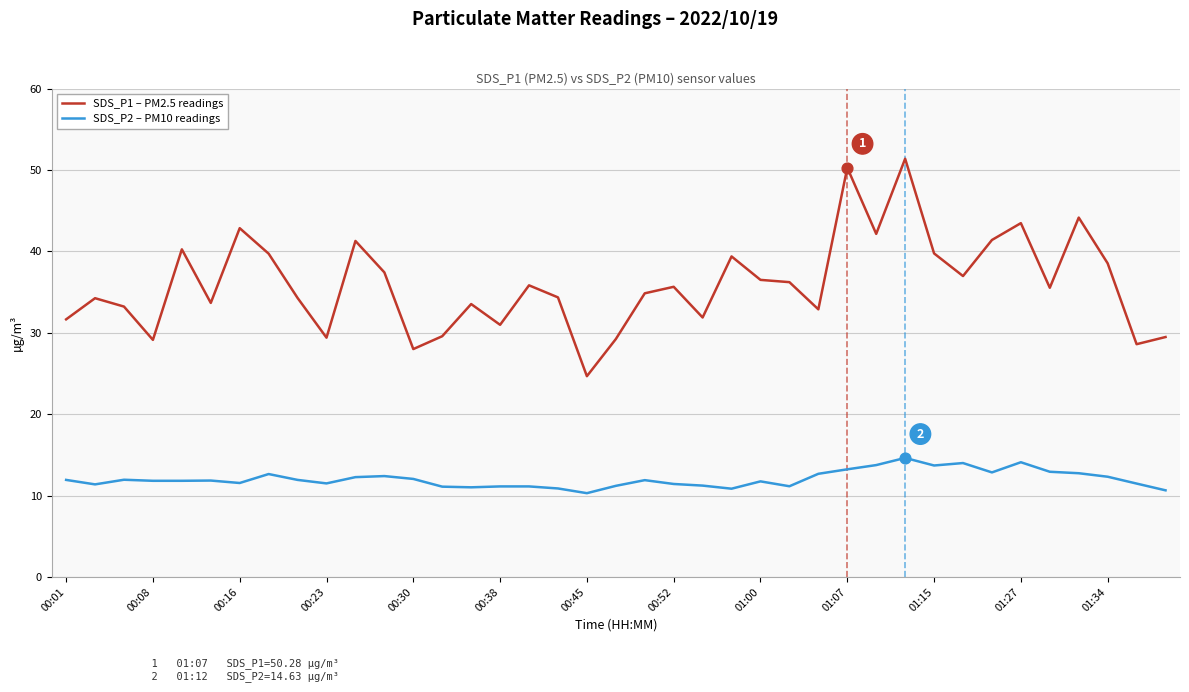

What are all the series names shown in the legend?

SDS_P1 – PM2.5 readings, SDS_P2 – PM10 readings